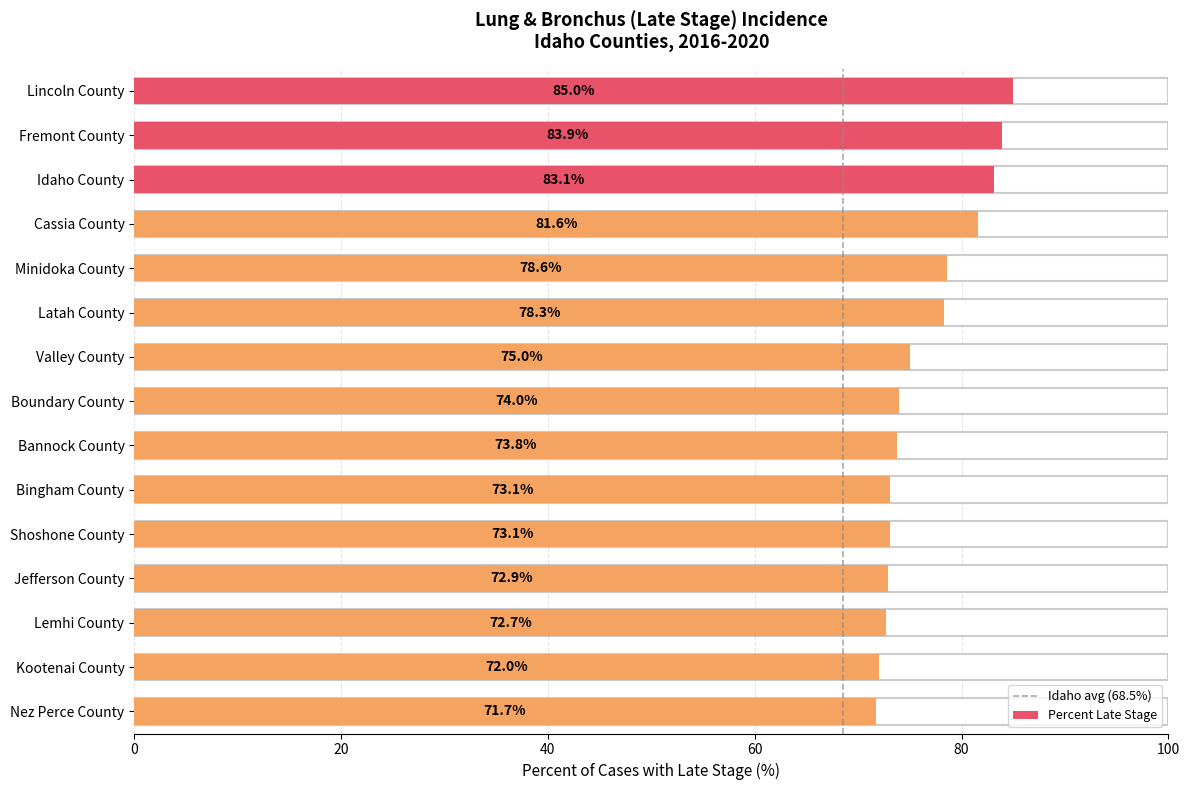

Reading bottom to top, transcribe all the data shown in this chart.

71.7	72.0	72.7	72.9	73.1	73.1	73.8	74.0	75.0	78.3	78.6	81.6	83.1	83.9	85.0